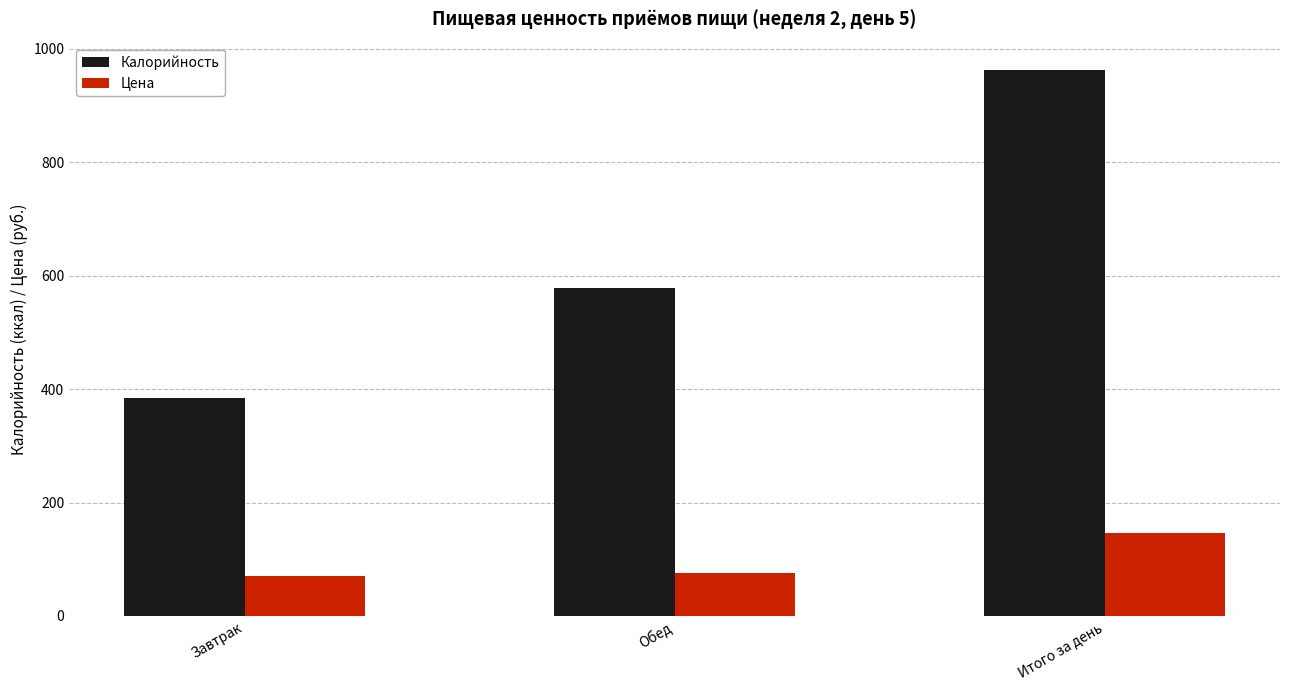

Count the number of data series in this chart.

2